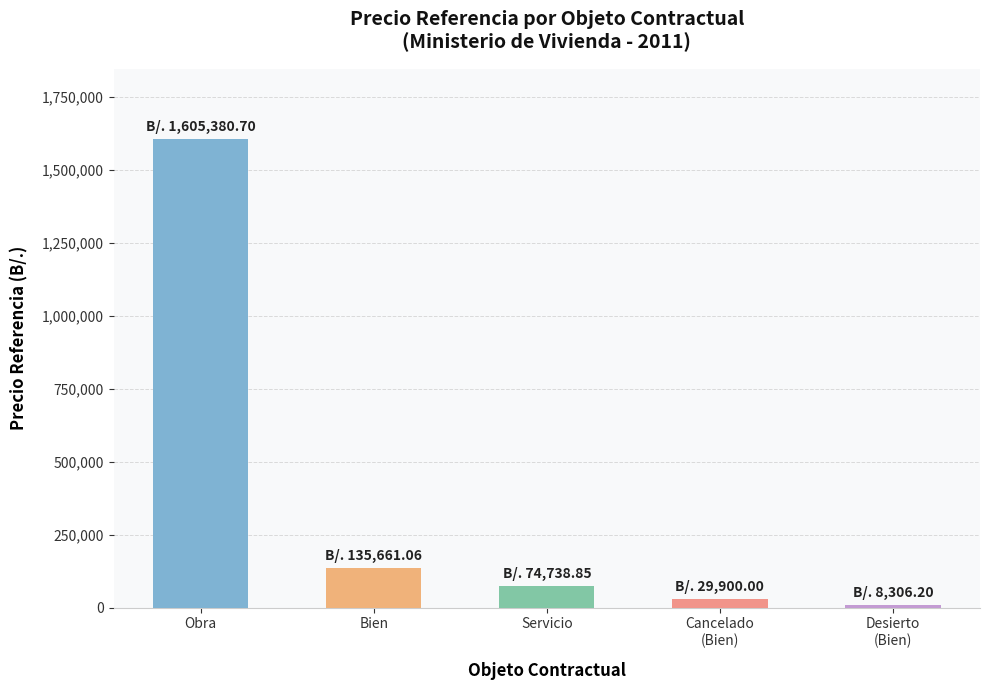

Which has a higher value, Servicio or Desierto
(Bien)?

Servicio